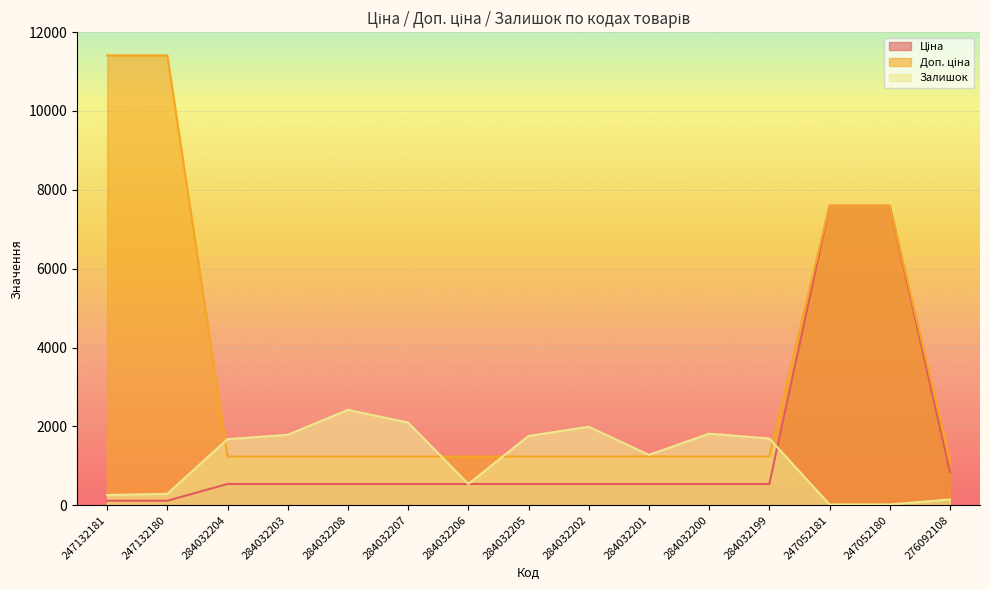

Is it true that Доп. ціна equals 7596.5 at 247052180?

True